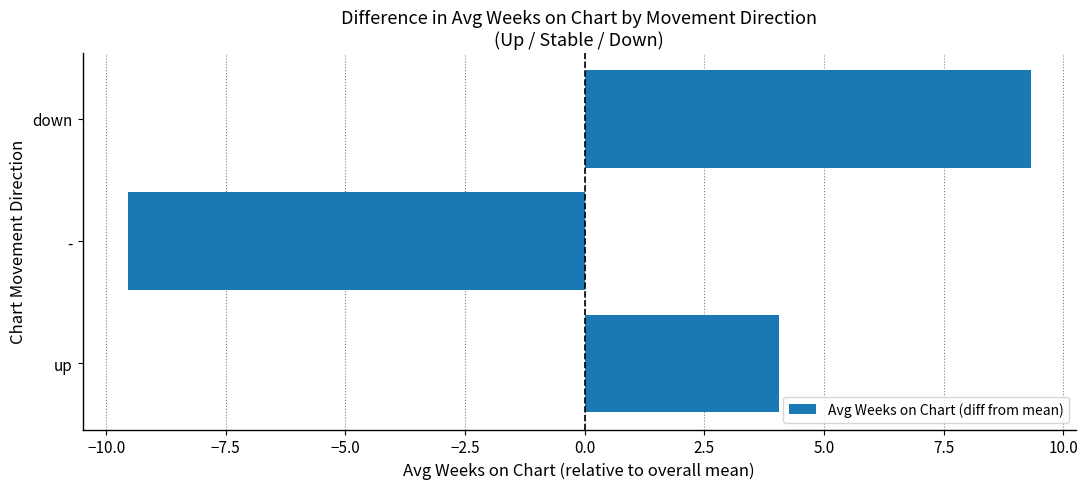

Reading bottom to top, extract all data points from this chart.

4.1	-9.6	9.3